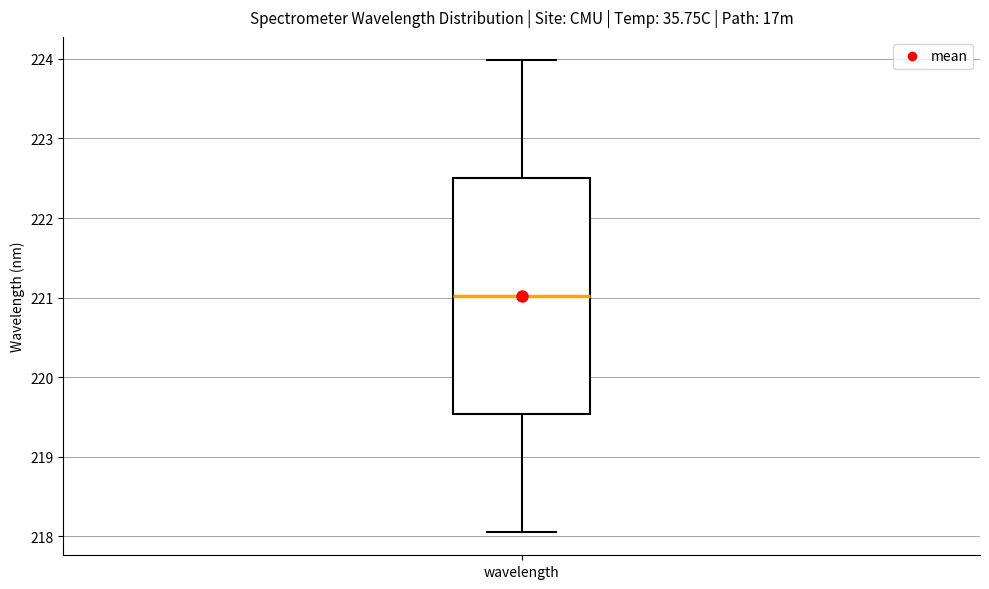

Transcribe this box plot: give where the median line is, the range the box spans, and where the two whiskers end, as read against the y-axis. The values are not printed on the chart, so give them approximately, as read against the axis.

median 221.0, box 219.5 to 222.5, whiskers 218.1 to 224.0